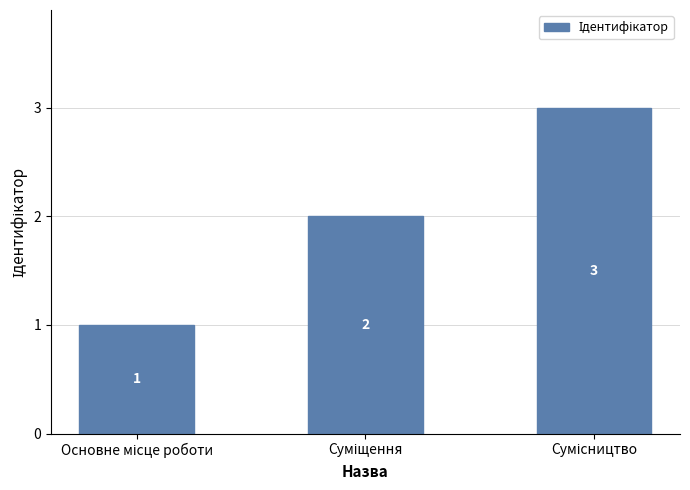

Count the values in the range 1 to 3.

3